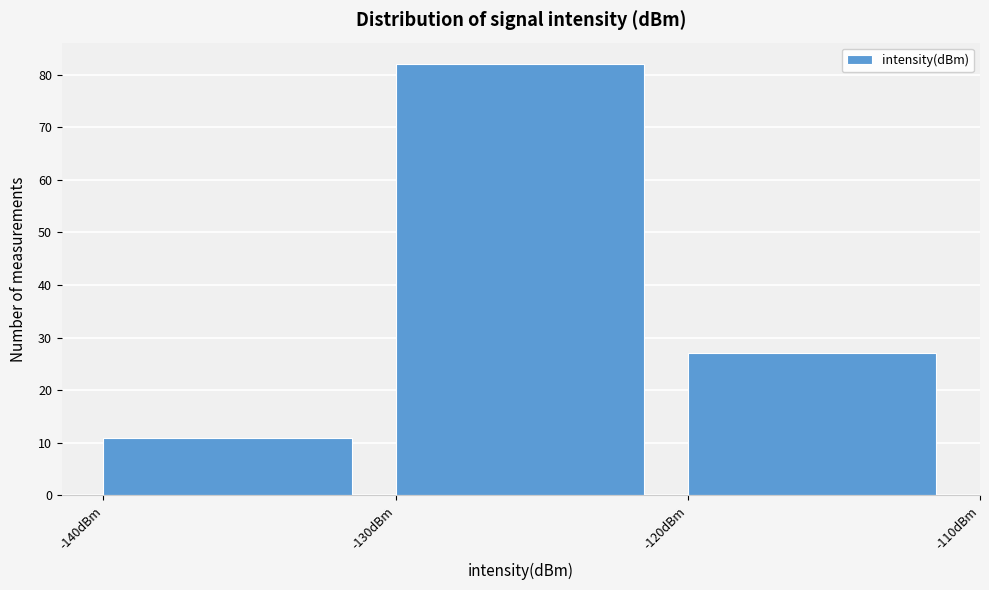

Reading left to right, transcribe this chart: for each bar, give the range it covers on the x-axis and its height. The values are not printed on the chart, so give them approximately, as read against the axis.

-140 to -130: 11
-130 to -120: 82
-120 to -110: 27